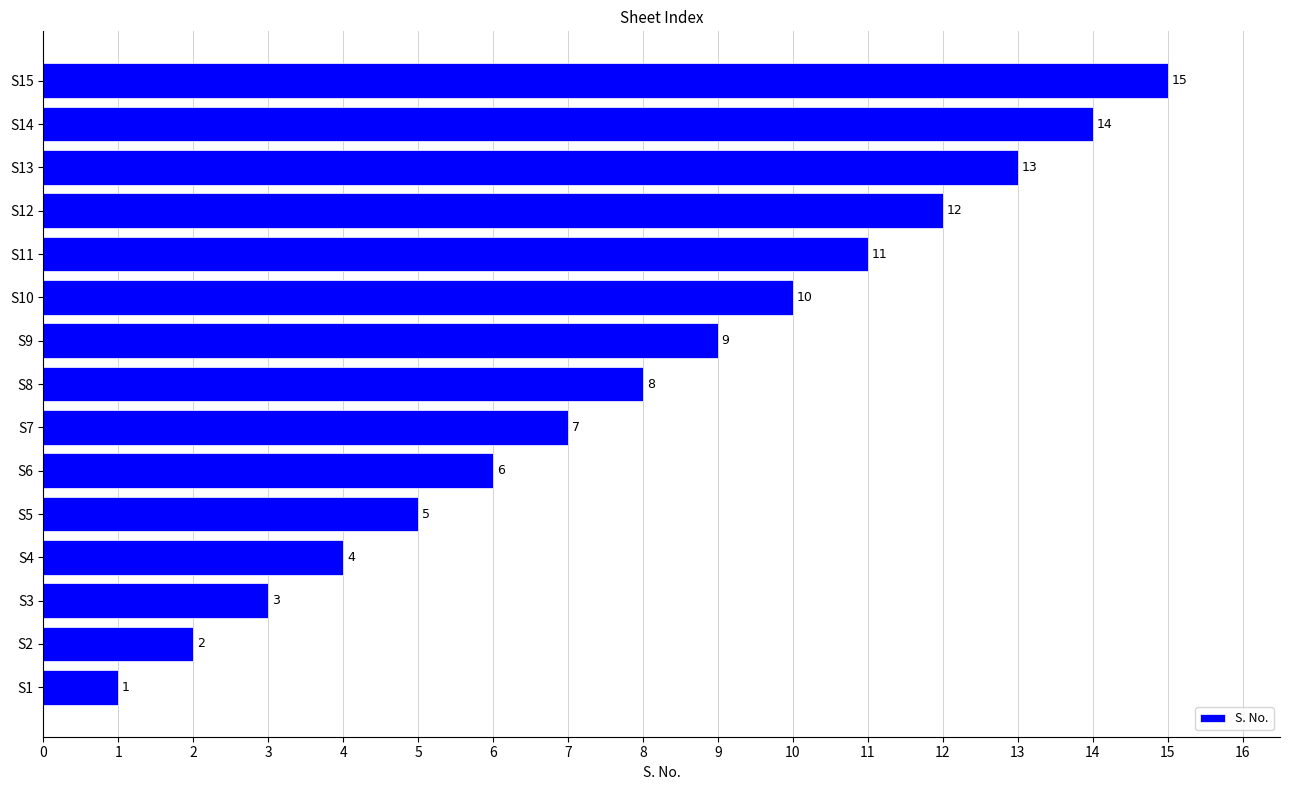

What is the difference between the maximum and minimum values?

14